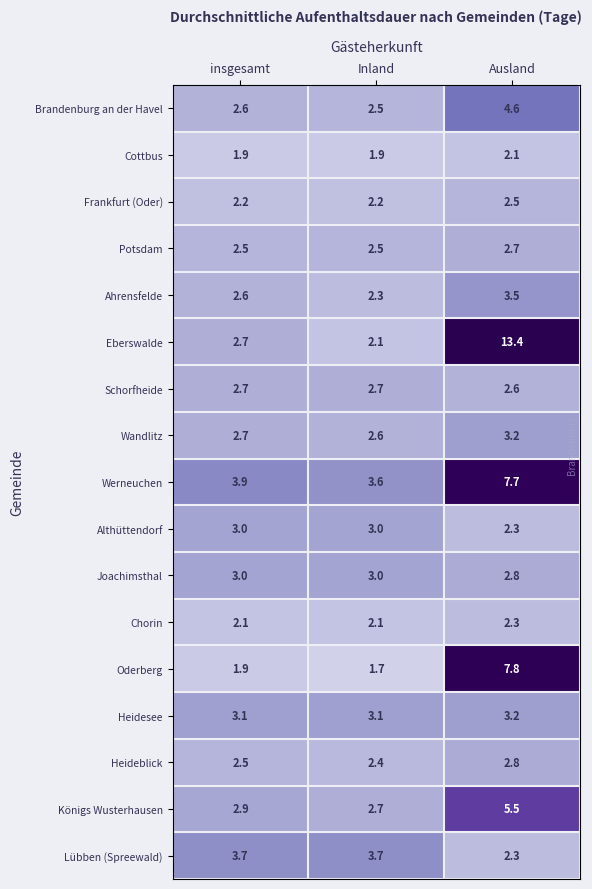

What is the sum of the Chorin values at insgesamt and Ausland?

4.4